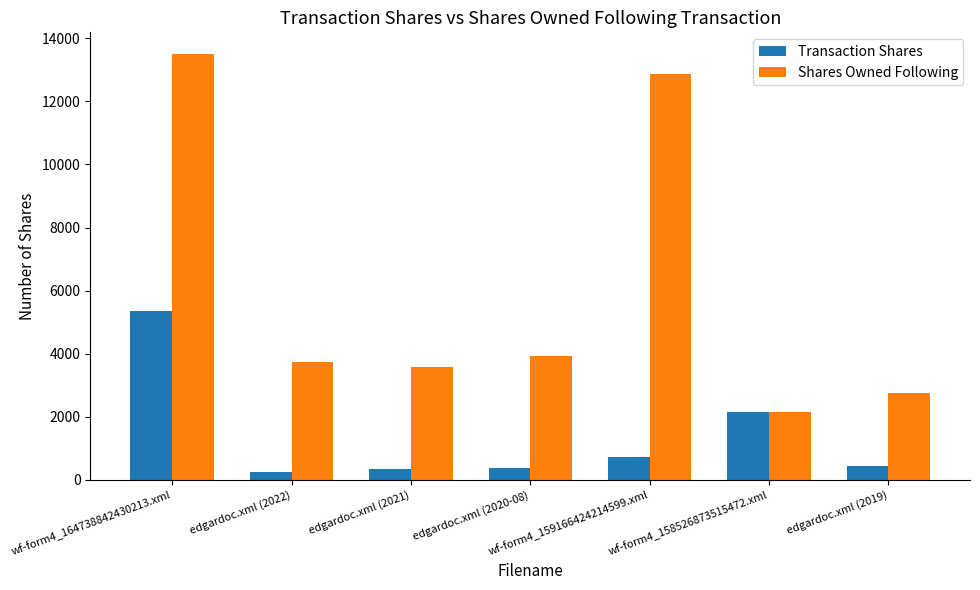

What is the sum of the Shares Owned Following values at wf-form4_164738842430213.xml and edgardoc.xml (2021)?

17087